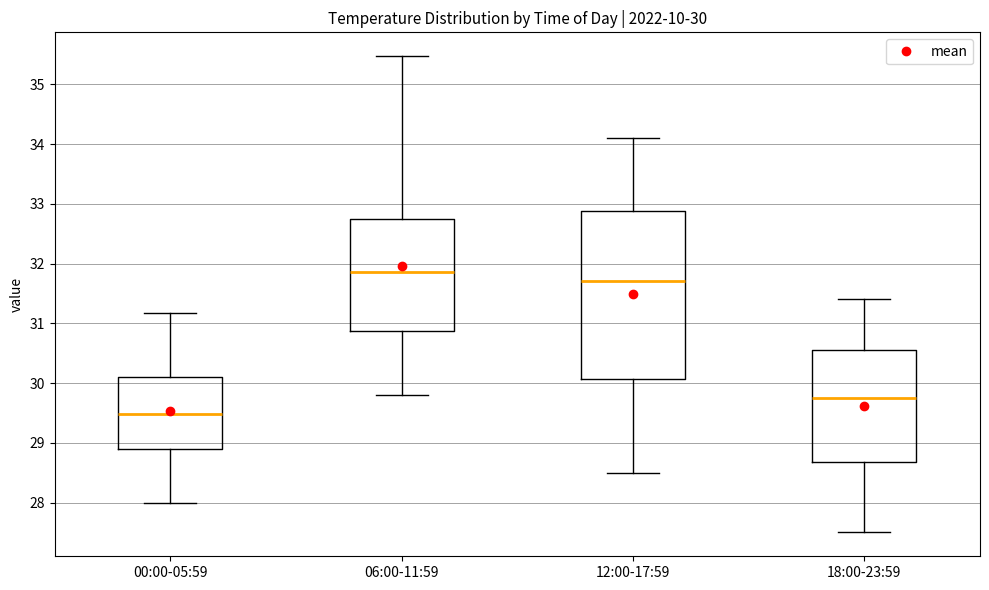

Comparing the boxes themselves (not the whiskers), which one is the tallest?

12:00-17:59